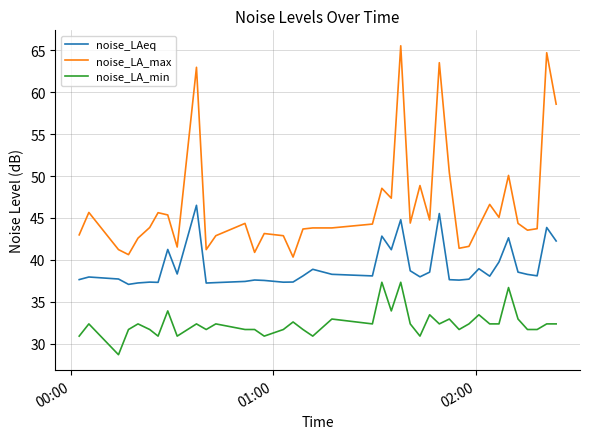

Rank the series by their maximum value, from lowest to highest.

noise_LA_min, noise_LAeq, noise_LA_max